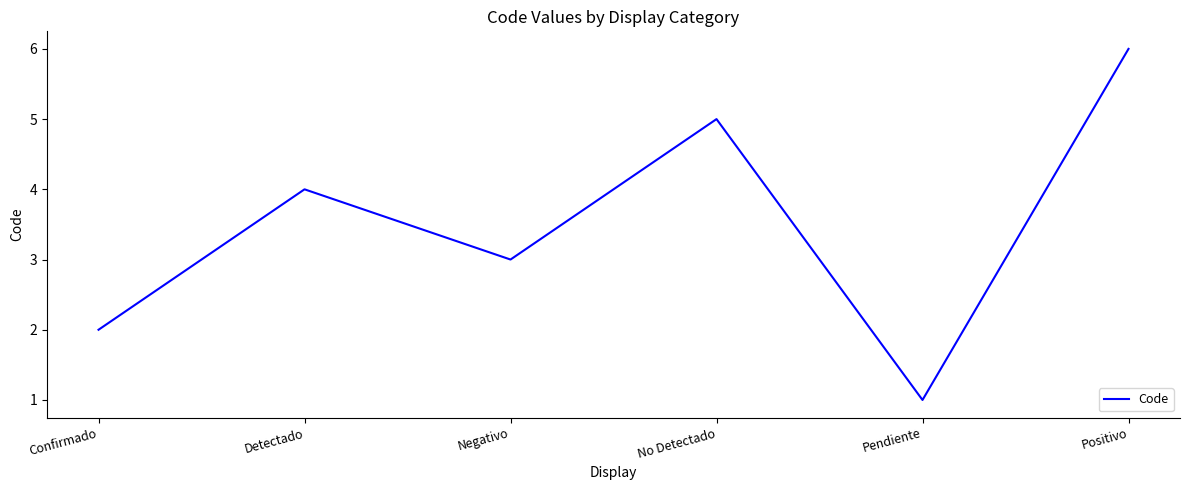

What value does the data have at Negativo?

3